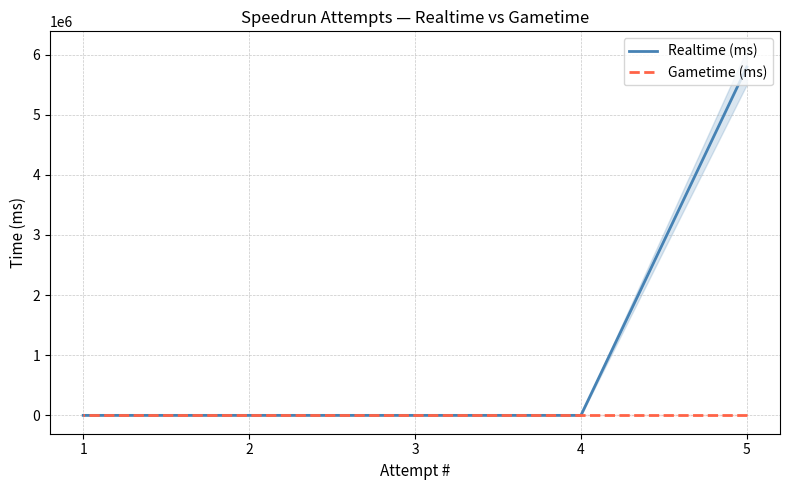

What are all the series names shown in the legend?

Realtime (ms), Gametime (ms)